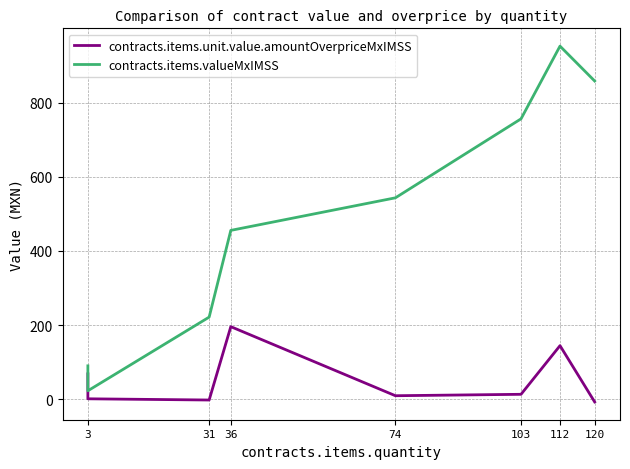

Rank the series at 74 from lowest to highest value.

contracts.items.unit.value.amountOverpriceMxIMSS, contracts.items.valueMxIMSS